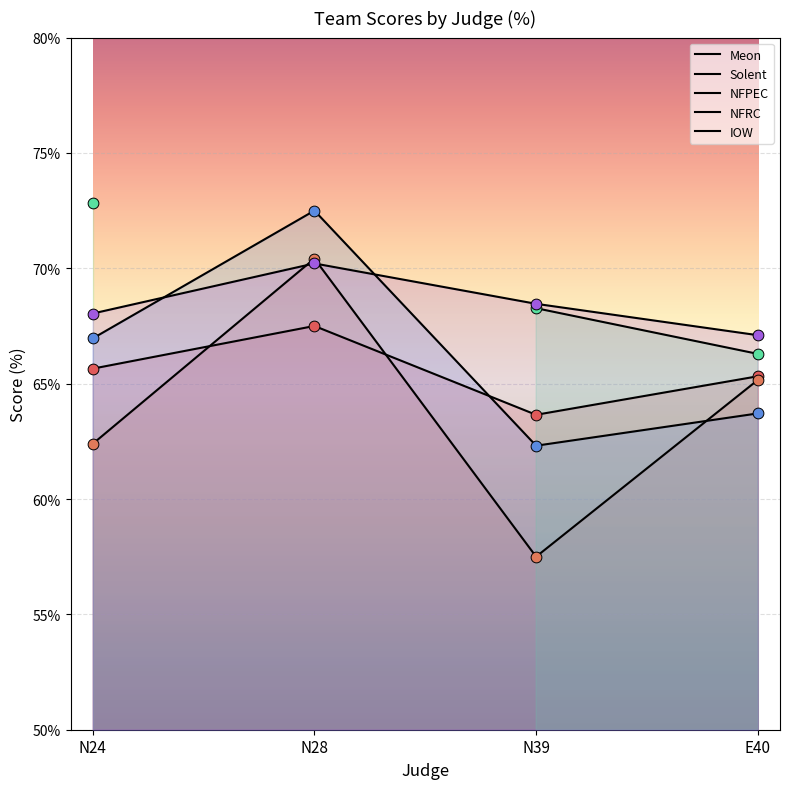

Which series has the largest total across all categories?

IOW